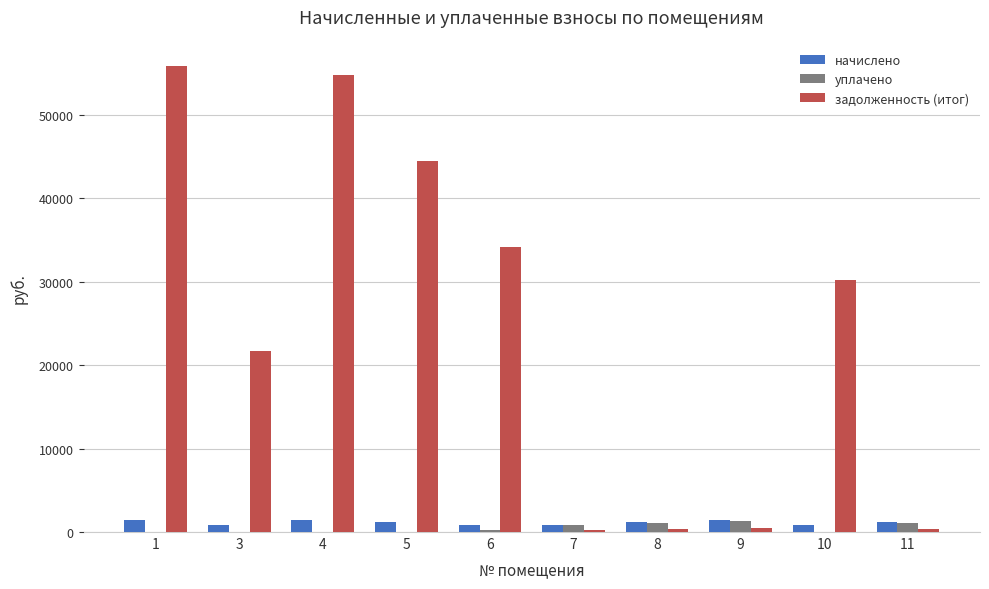

What is the sum of all задолженность (итог) values?

242664.6